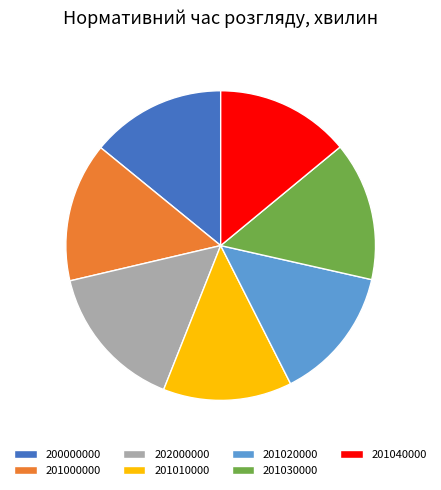

What is the ratio of the value at 201000000 to the value at 201030000?

1.0